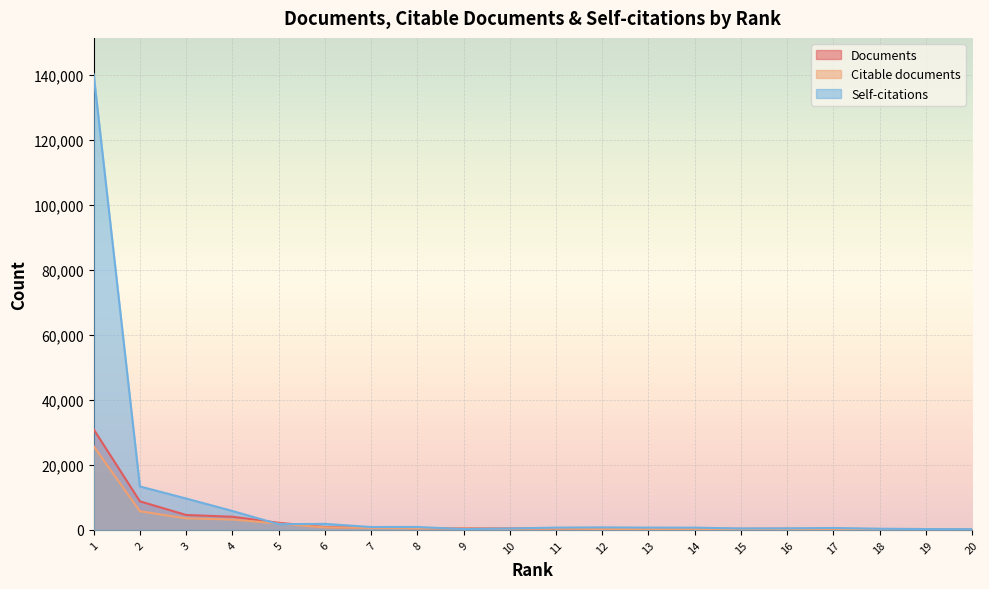

The Self-citations series shows 444 at 15. True or false?

True